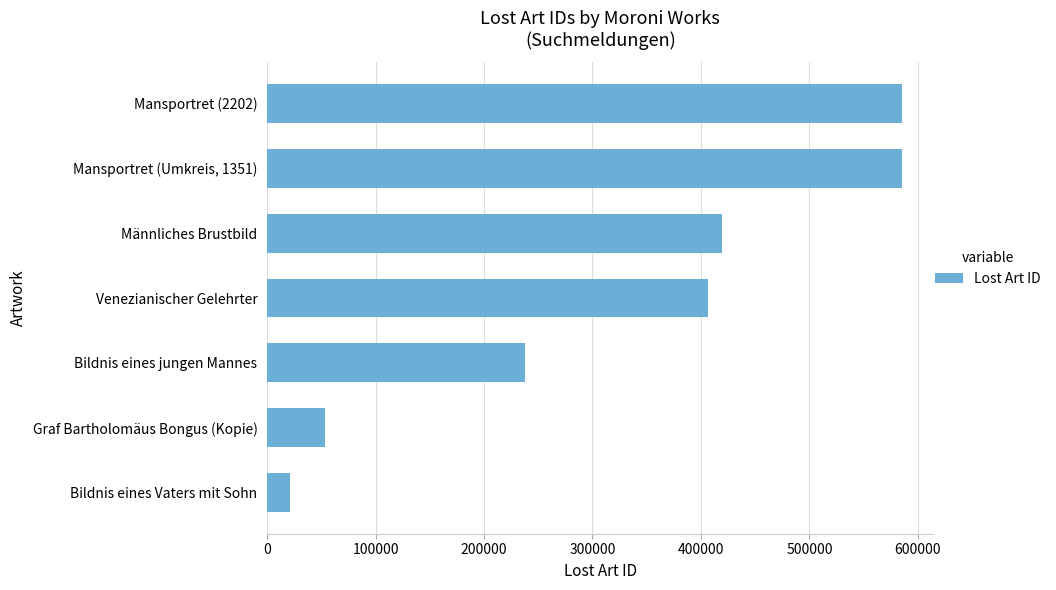

Rank the categories by value from lowest to highest.

Bildnis eines Vaters mit Sohn, Graf Bartholomäus Bongus (Kopie), Bildnis eines jungen Mannes, Venezianischer Gelehrter, Männliches Brustbild, Mansportret (Umkreis, 1351), Mansportret (2202)